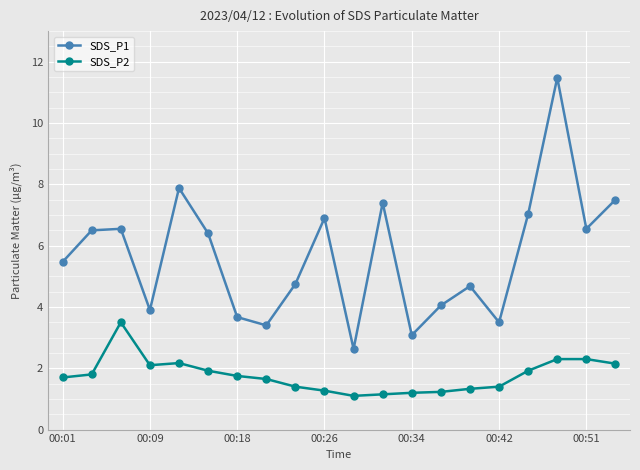

True or false: SDS_P2 has more than 1 points higher than both neighbors.

True